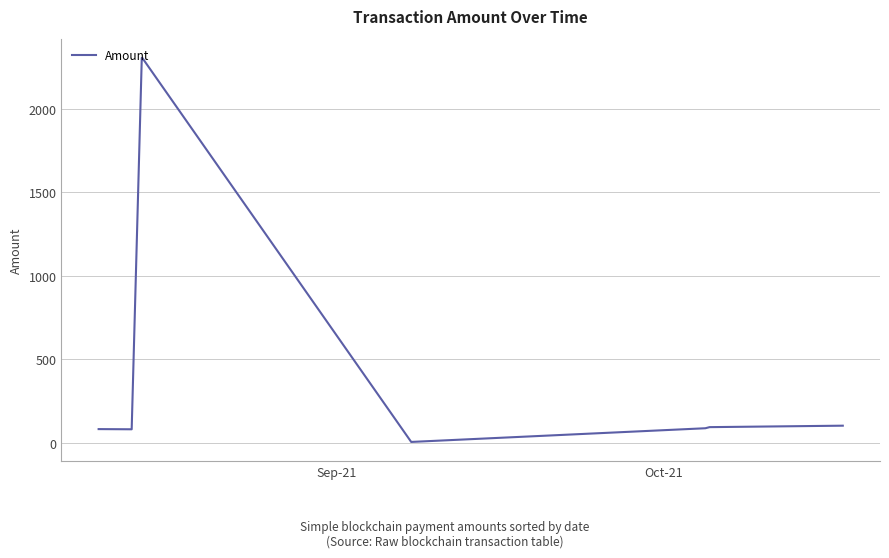

Count the number of data series in this chart.

1